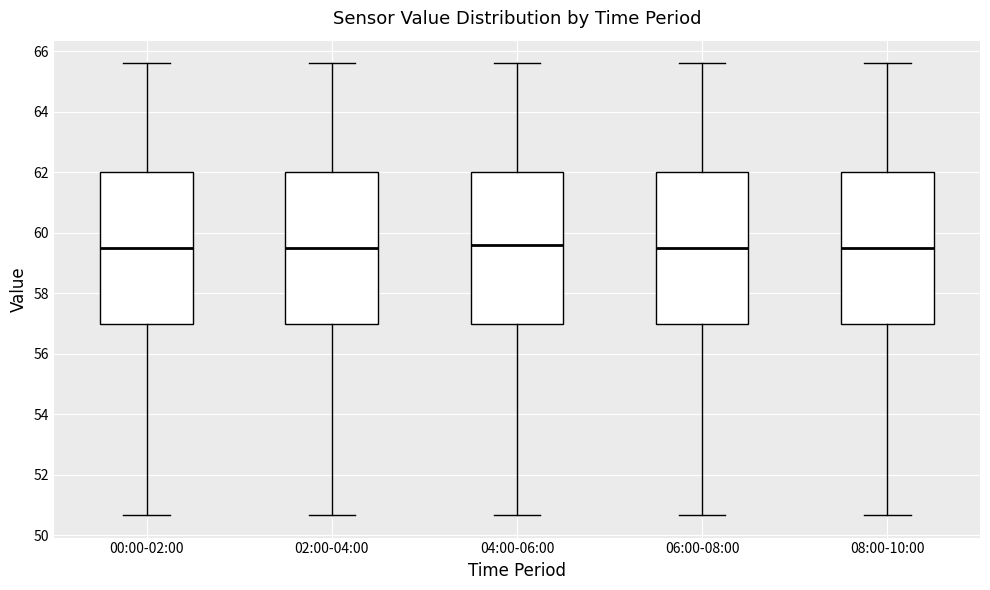

Where does the lower whisker of the box for 02:00-04:00 end on the y-axis? The values are not printed on the chart, so give them approximately, as read against the axis.

50.6